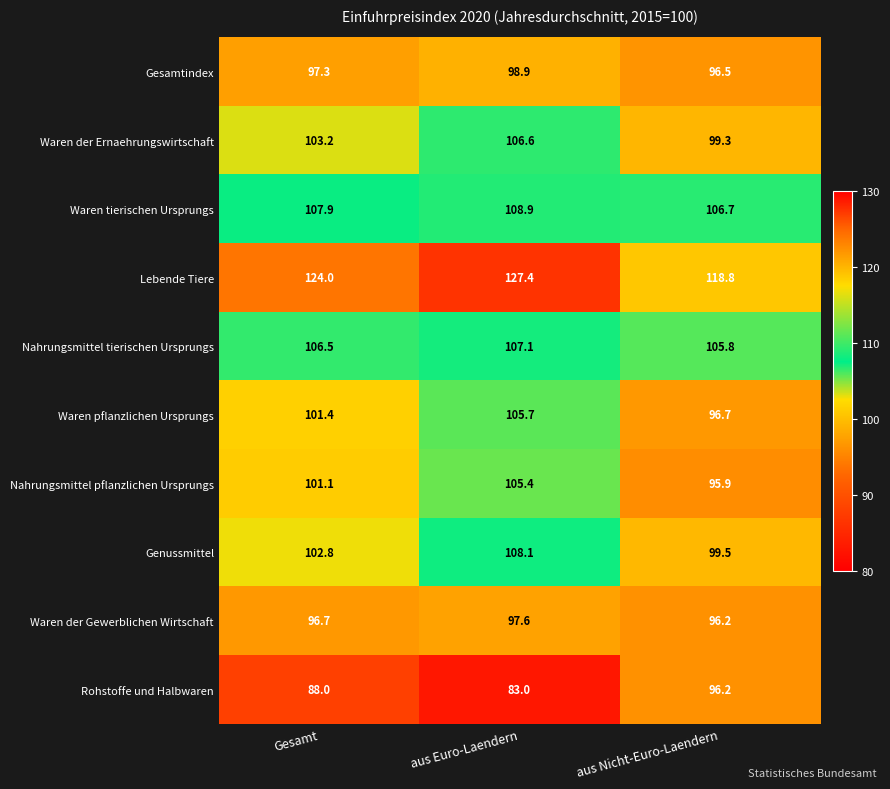

Reading left to right, what are all the values shown in this chart?

Gesamtindex: Gesamt=97.3	aus Euro-Laendern=98.9	aus Nicht-Euro-Laendern=96.5
Waren der Ernaehrungswirtschaft: Gesamt=103.2	aus Euro-Laendern=106.6	aus Nicht-Euro-Laendern=99.3
Waren tierischen Ursprungs: Gesamt=107.9	aus Euro-Laendern=108.9	aus Nicht-Euro-Laendern=106.7
Lebende Tiere: Gesamt=124.0	aus Euro-Laendern=127.4	aus Nicht-Euro-Laendern=118.8
Nahrungsmittel tierischen Ursprungs: Gesamt=106.5	aus Euro-Laendern=107.1	aus Nicht-Euro-Laendern=105.8
Waren pflanzlichen Ursprungs: Gesamt=101.4	aus Euro-Laendern=105.7	aus Nicht-Euro-Laendern=96.7
Nahrungsmittel pflanzlichen Ursprungs: Gesamt=101.1	aus Euro-Laendern=105.4	aus Nicht-Euro-Laendern=95.9
Genussmittel: Gesamt=102.8	aus Euro-Laendern=108.1	aus Nicht-Euro-Laendern=99.5
Waren der Gewerblichen Wirtschaft: Gesamt=96.7	aus Euro-Laendern=97.6	aus Nicht-Euro-Laendern=96.2
Rohstoffe und Halbwaren: Gesamt=88.0	aus Euro-Laendern=83.0	aus Nicht-Euro-Laendern=96.2